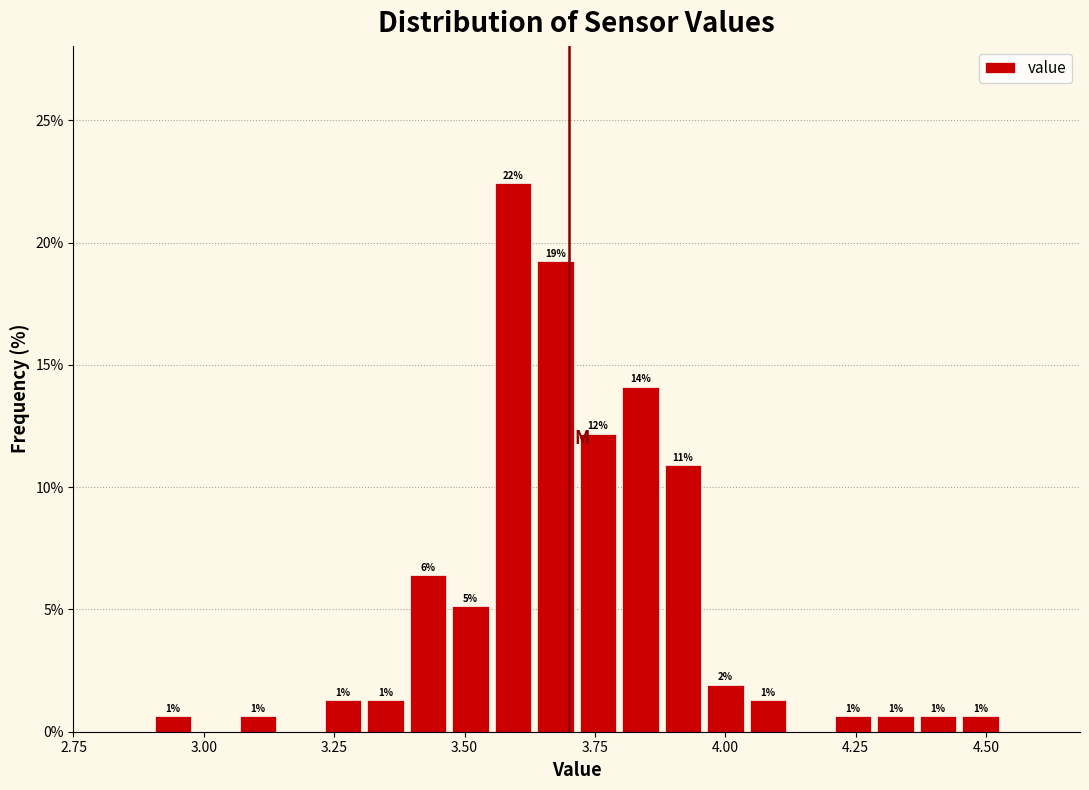

Around what value on the x-axis is the tallest bar? Give the approximate position of its centre, as read against the axis.

3.60